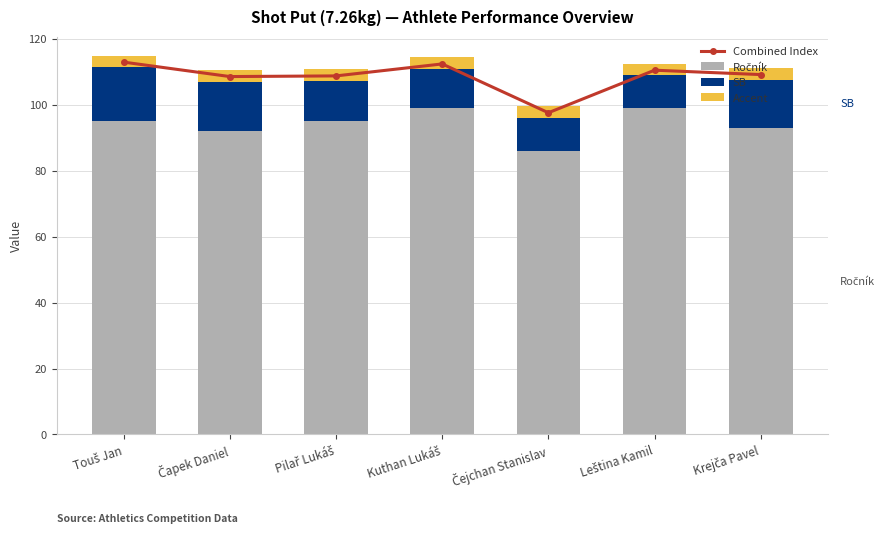

Reading right to left, transcribe all the data shown in this chart.

Combined Index: 109.2	110.5	97.6	112.4	108.8	108.6	113.0
Ročník: 93.0	99.0	86.0	99.0	95.0	92.0	95.0
SB: 14.7	10.0	10.1	11.9	12.3	15.1	16.5
Accent: 3.5	3.5	3.5	3.5	3.5	3.5	3.5